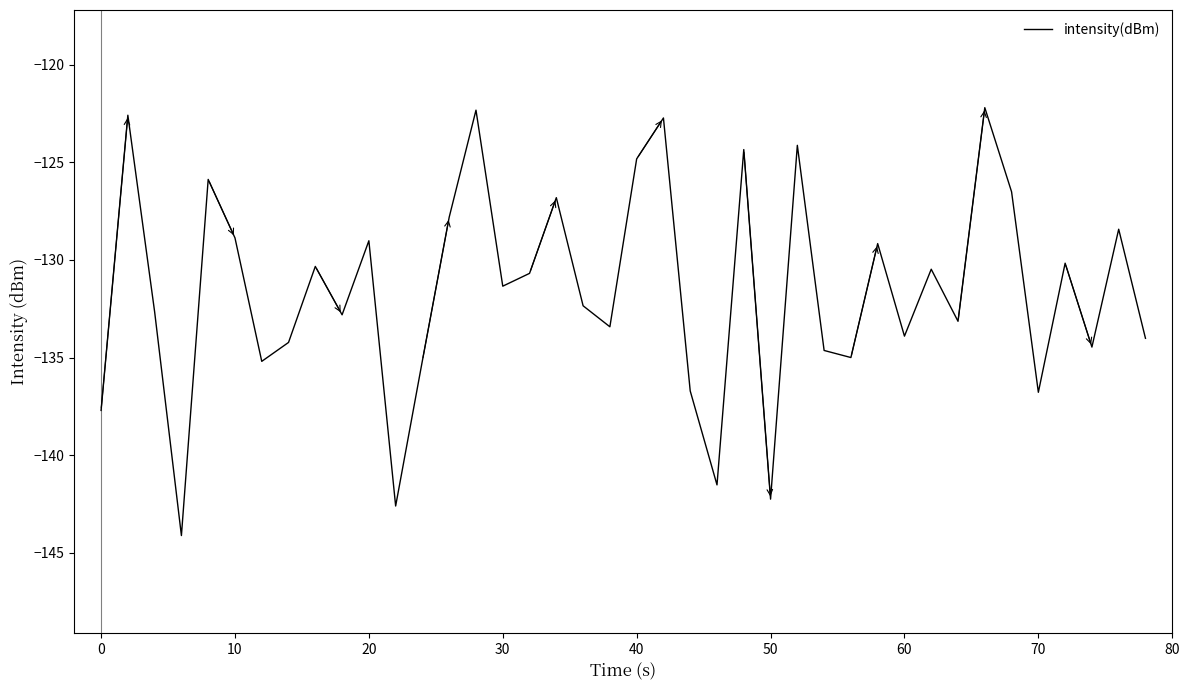

Is this an area chart (filled region under the line)?

No